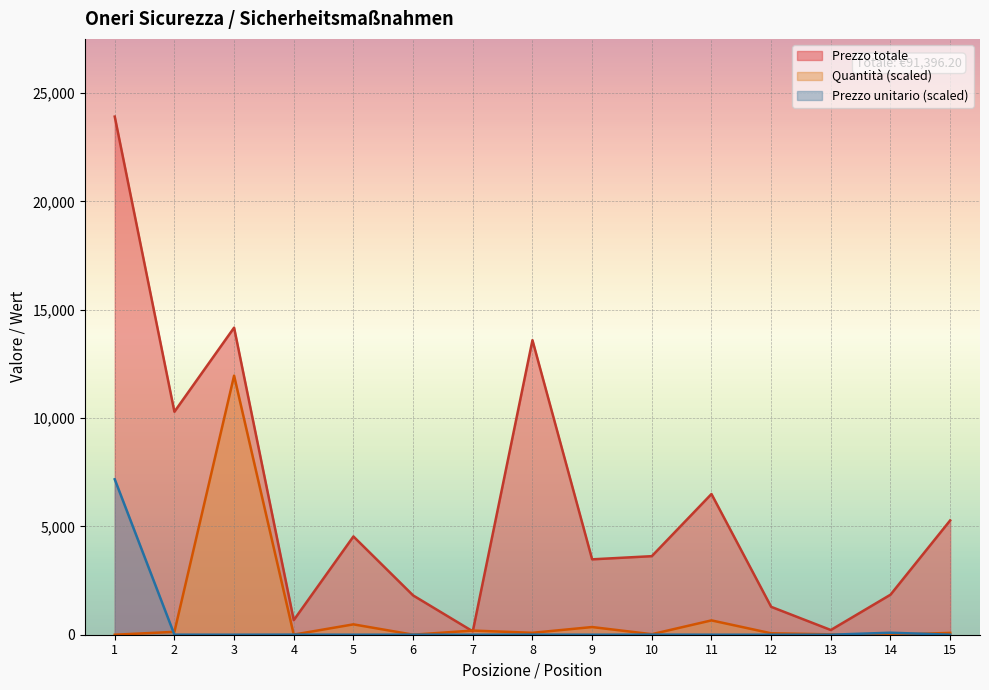

What is the sum of all Prezzo unitario values?

7293.1